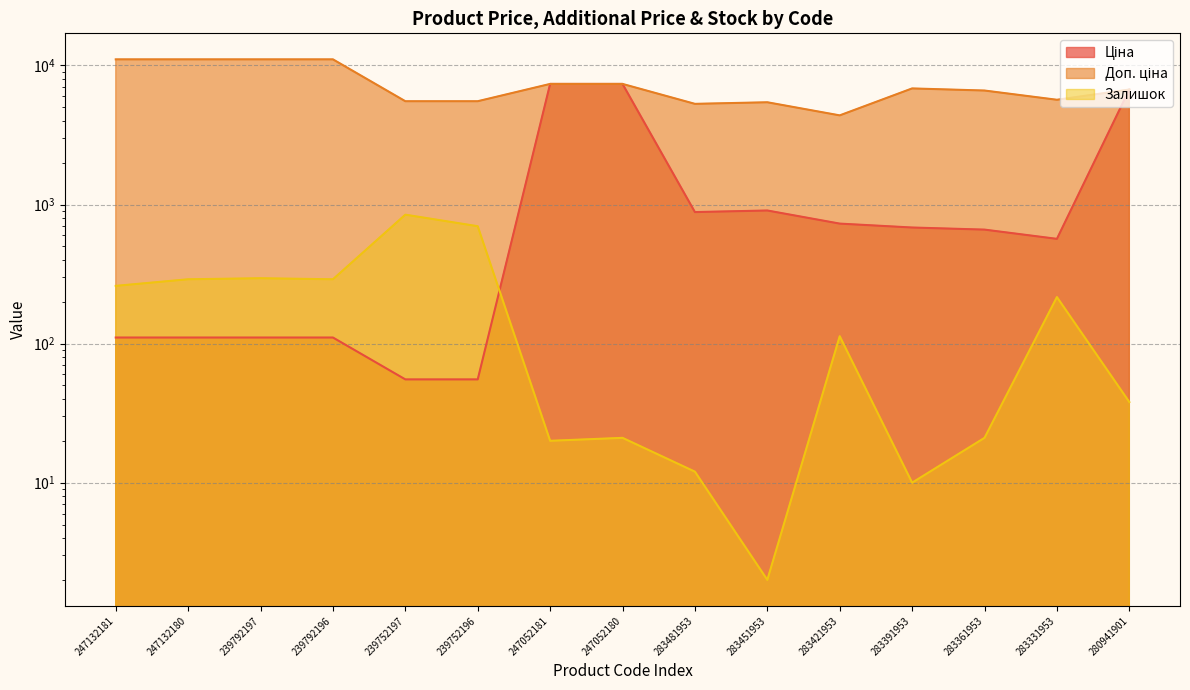

What is the average value of the Доп. ціна series?

7393.1